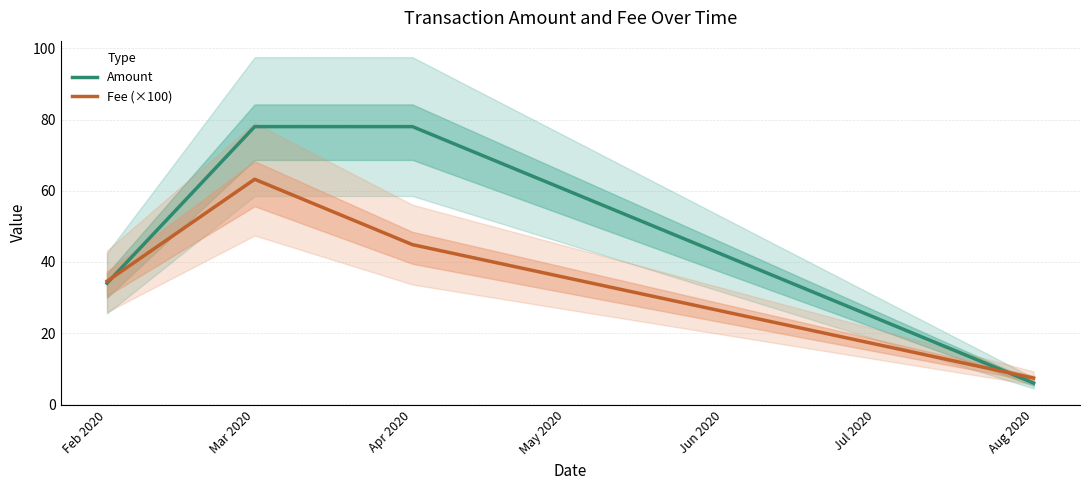

The Fee (×100) series shows 44.8 at Apr 2020. True or false?

True